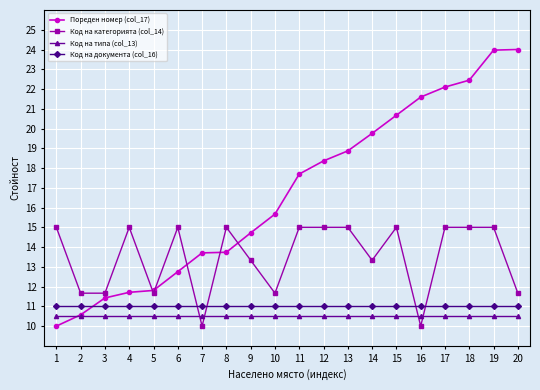

How many lines are shown in the chart?

4